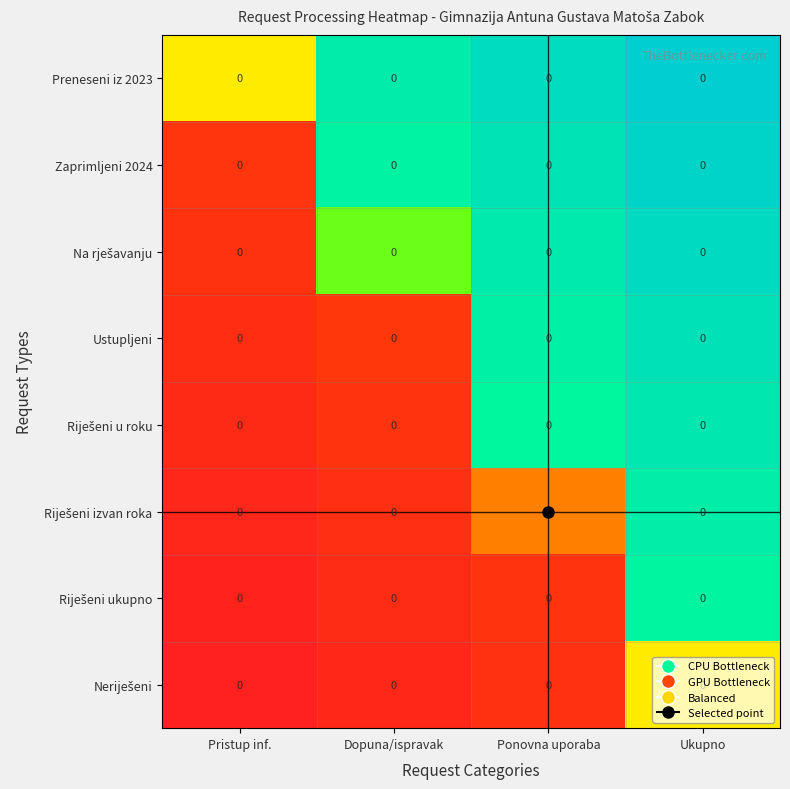

True or false: Na rješavanju has a value of -0.2 at Pristup inf..

False